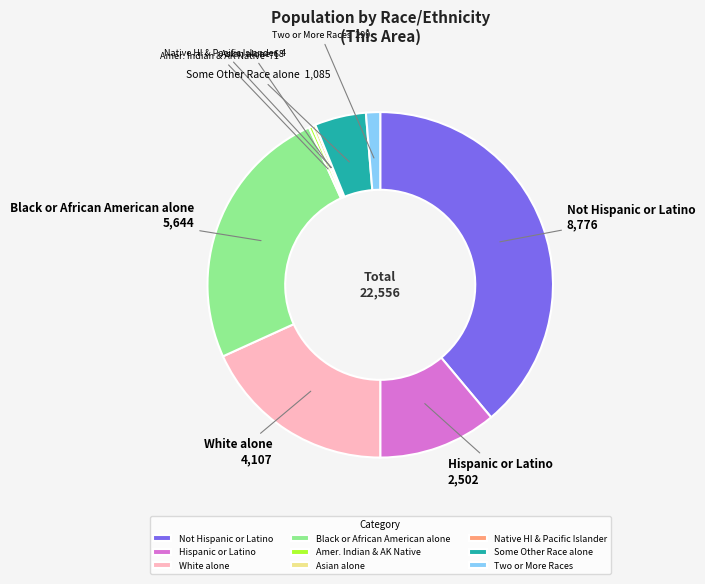

Is Not Hispanic or Latino the majority of the pie?

No